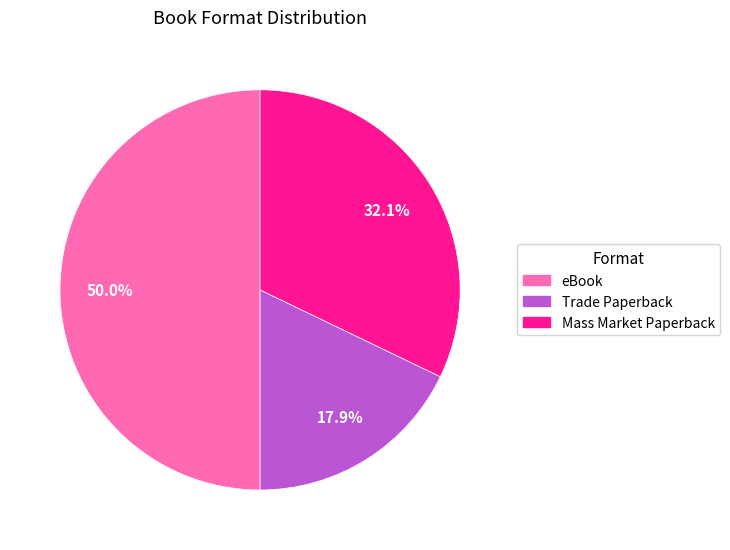

The eBook slice represents 50% of the pie. True or false?

True